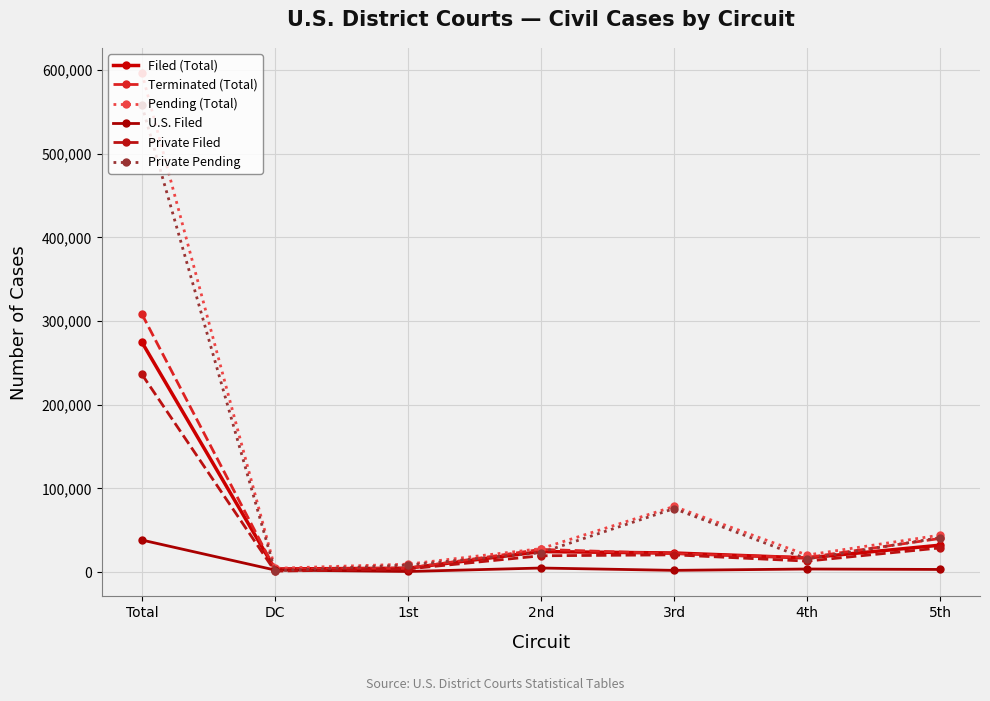

Rank the series at Total from lowest to highest value.

U.S. Filed, Private Filed, Filed (Total), Terminated (Total), Private Pending, Pending (Total)